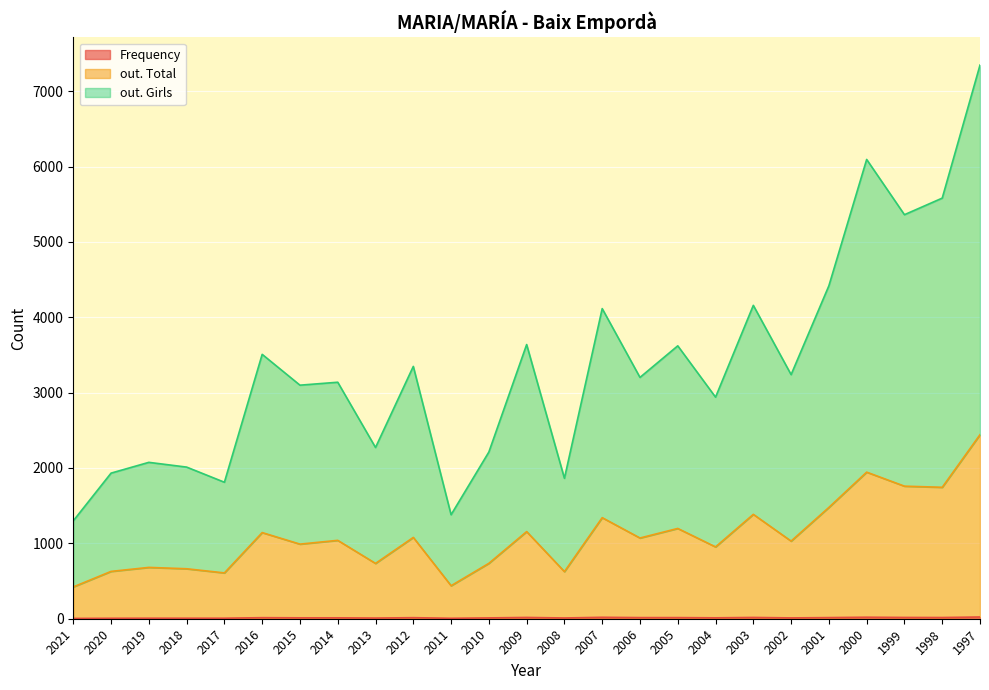

Where does the out. Girls series first go above 3202?

2016